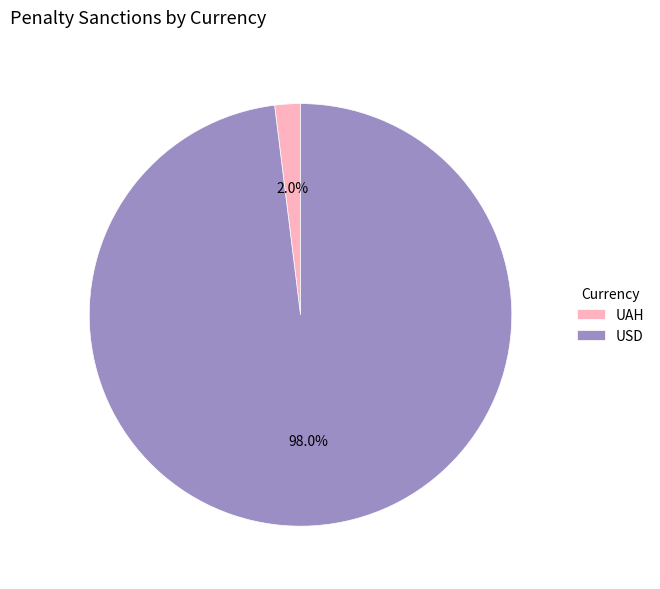

How many slices are in this pie chart?

2